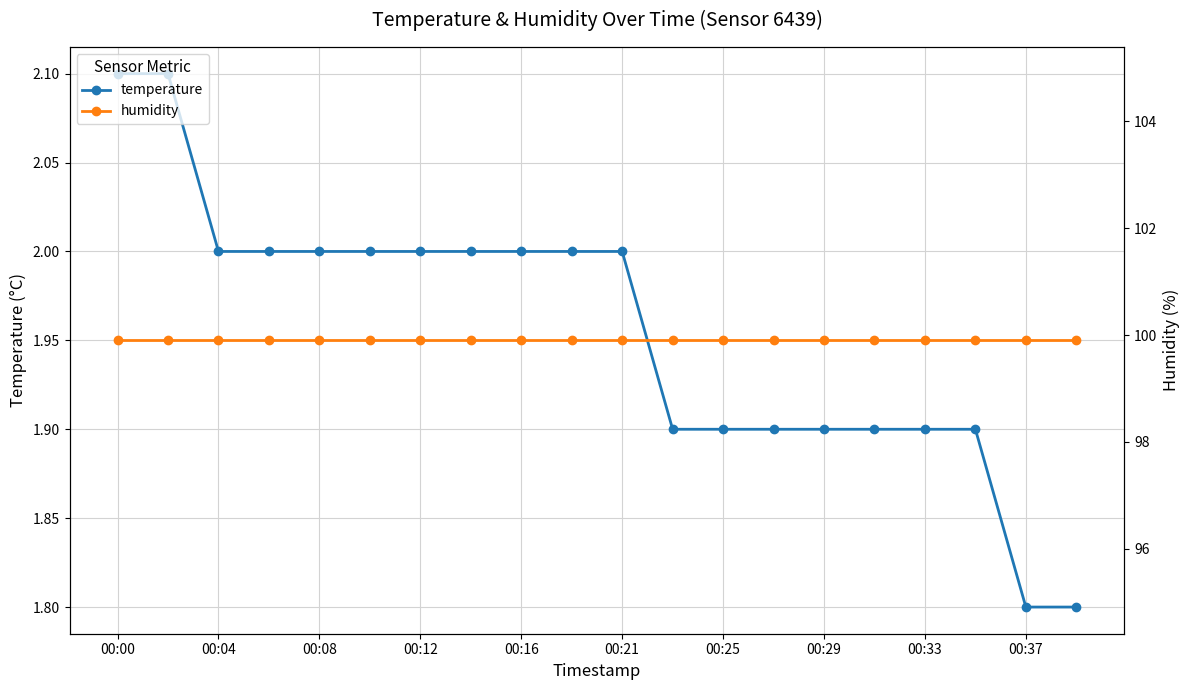

How many series are shown in this chart?

2